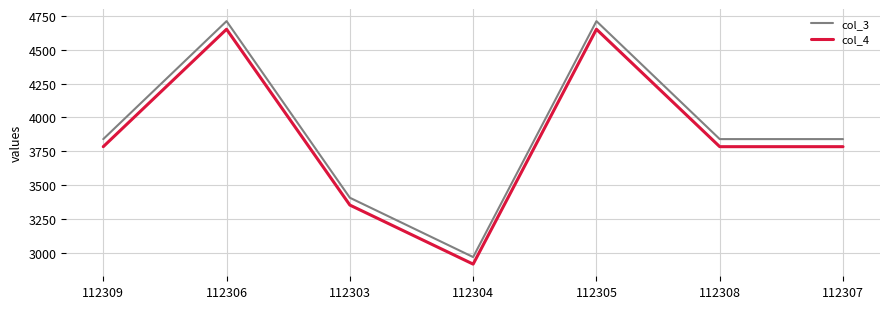

True or false: col_3 has a value of 7349.3 at 112305.

False